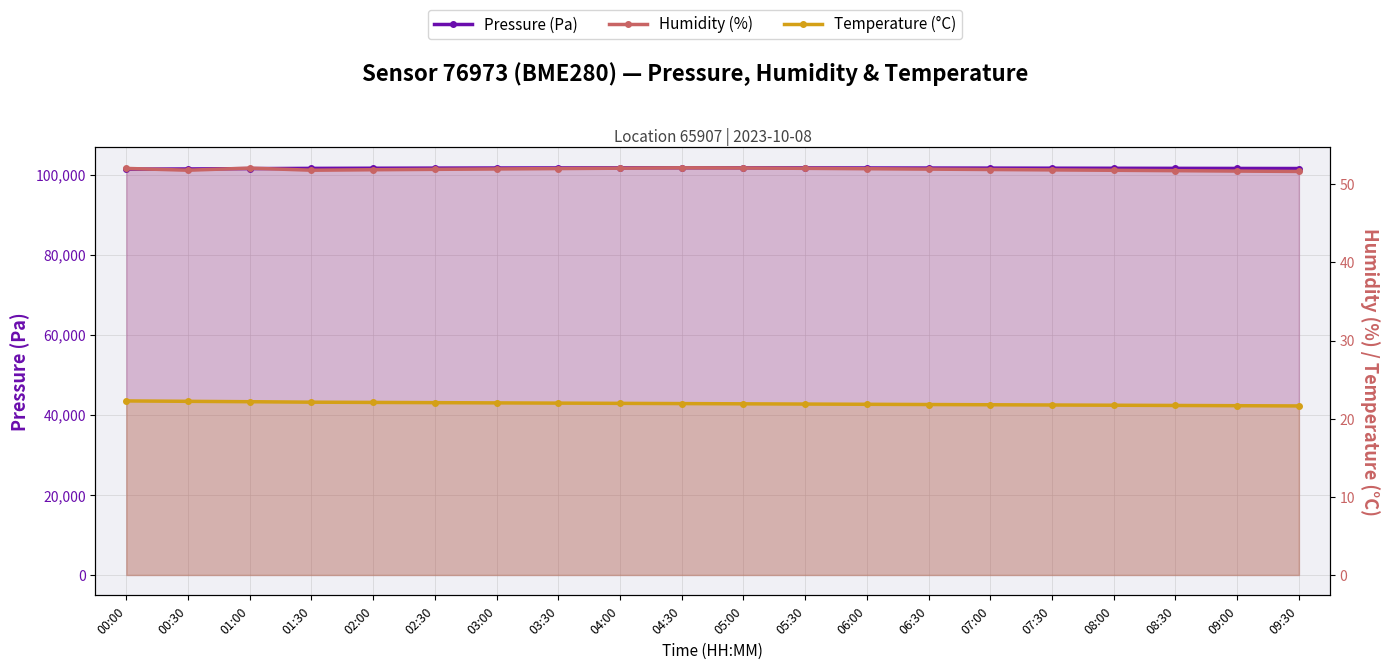

What is the average value of the Temperature (°C) series?

21.9